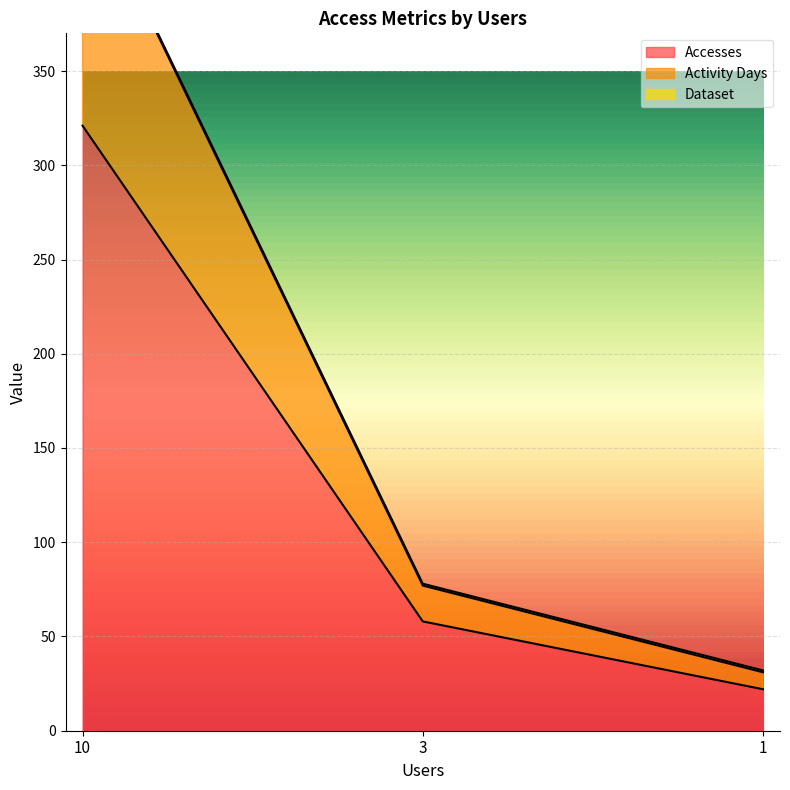

What is the value of the Accesses point at the 3rd from the left?

22